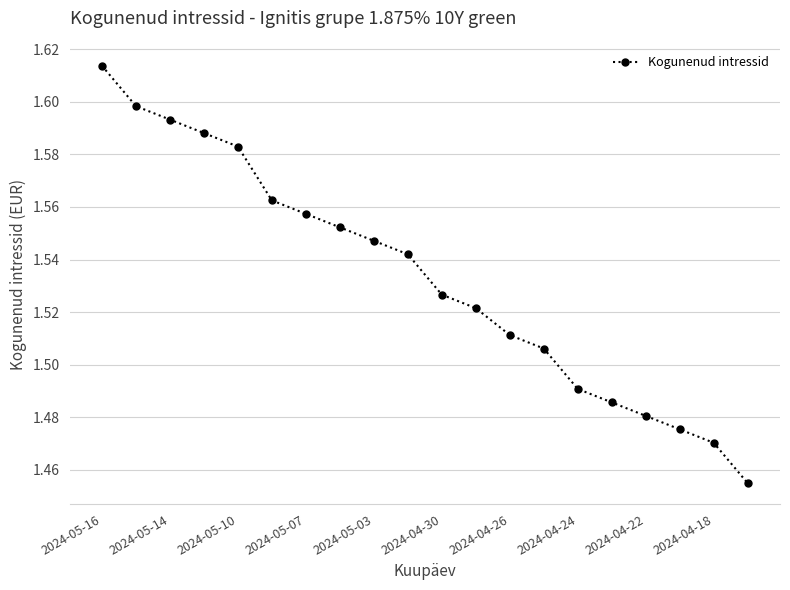

What is the sum of all values?

30.7